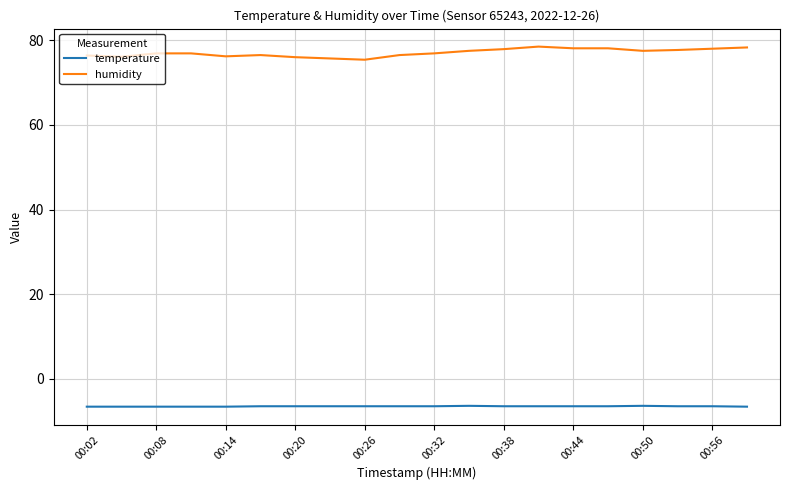

What is the highest value of the temperature series?

-6.4